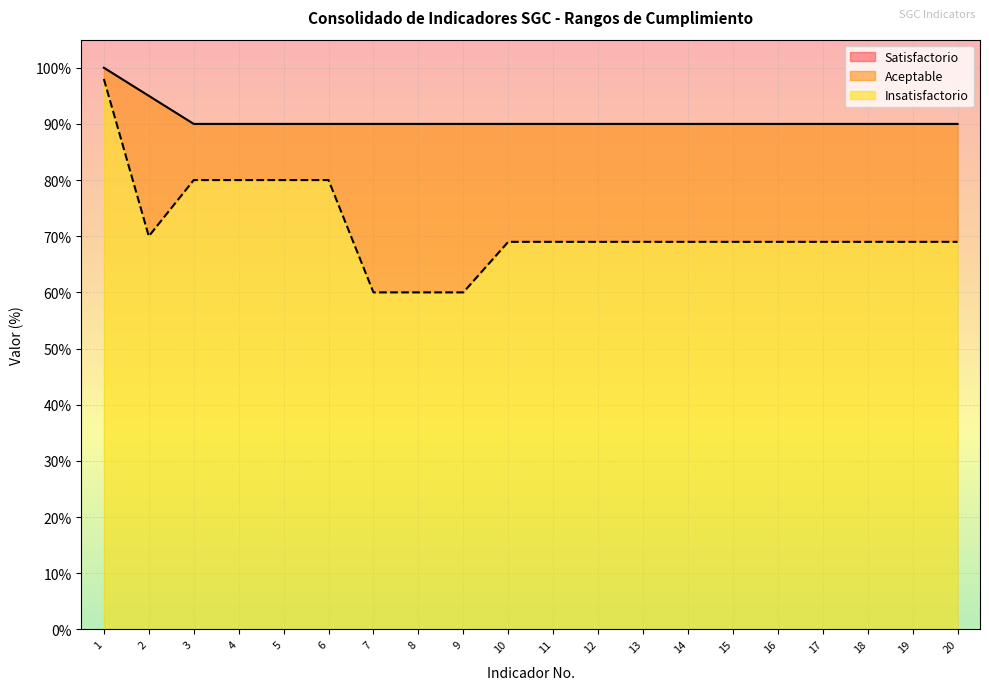

Where is Aceptable_desde nearest to the value 79?

3